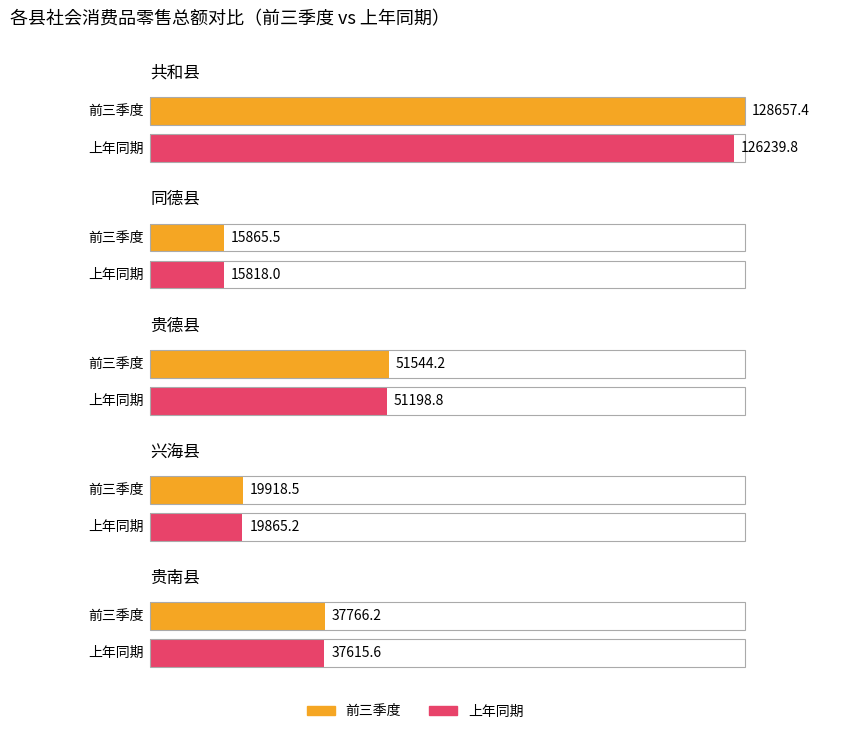

Where is 前三季度 nearest to the value 72261?

贵德县